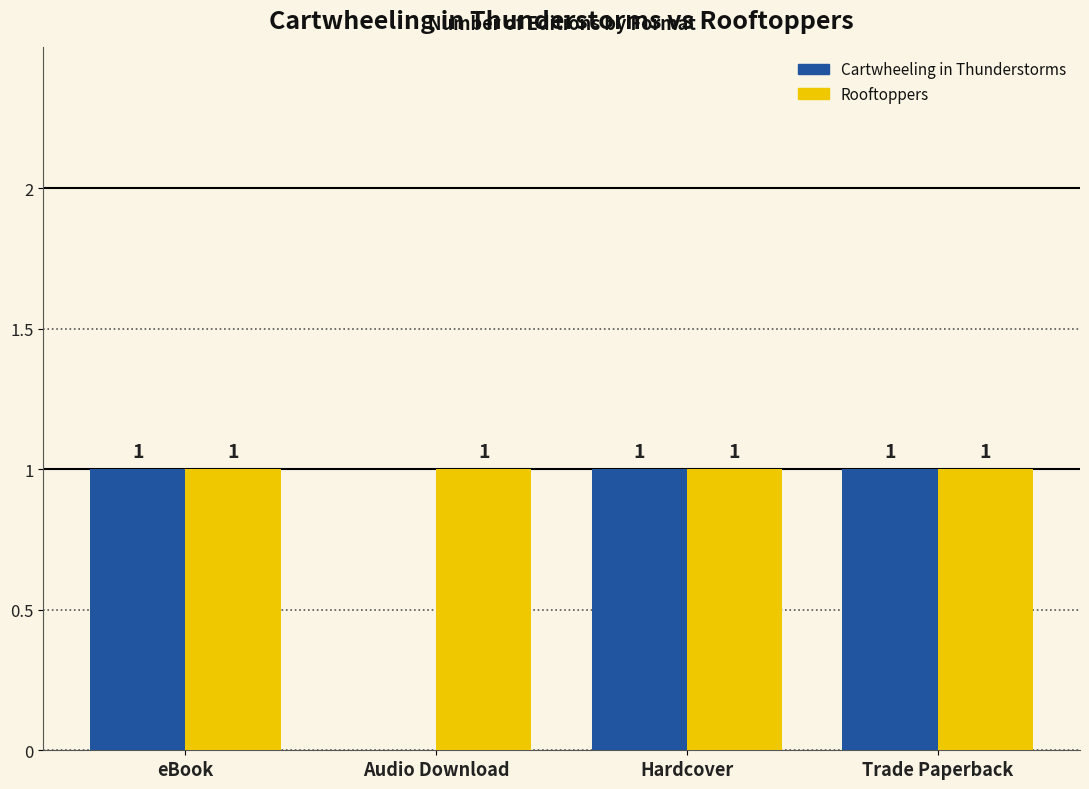

The Rooftoppers series shows 2 at eBook. True or false?

False